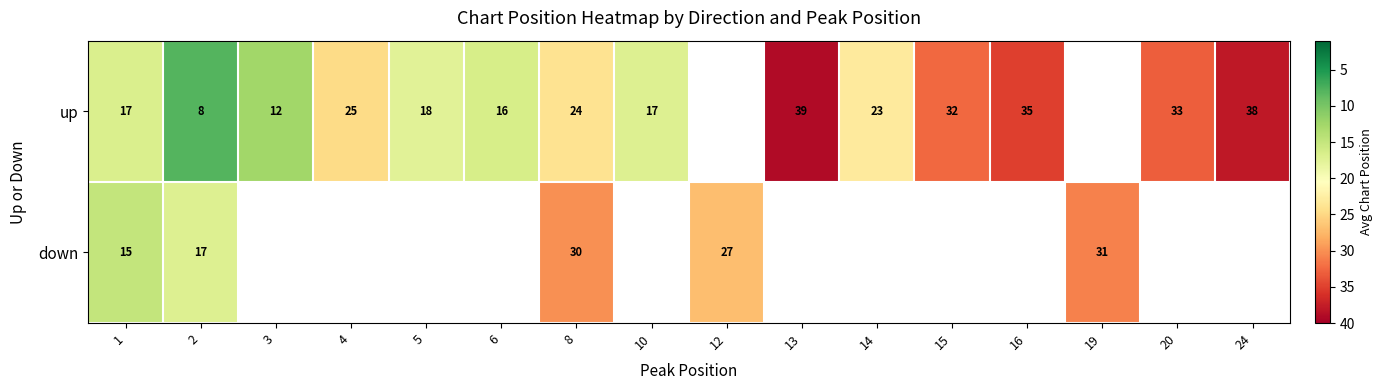

At which category is the sum across all series the highest?

8